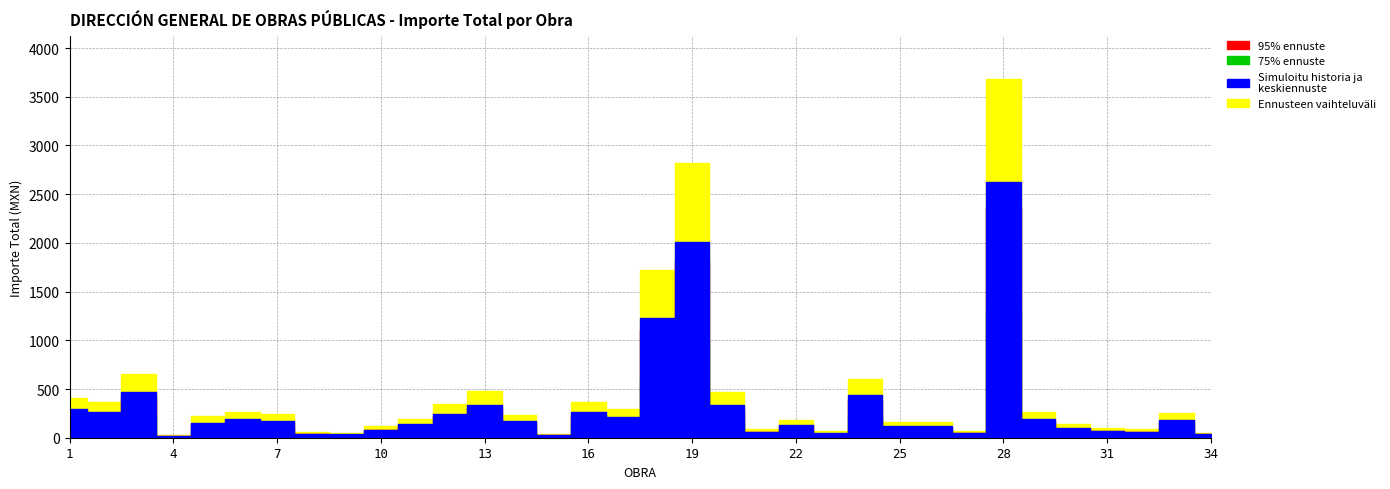

How many interior local peaks (higher than both neighbors) does the data have?

9